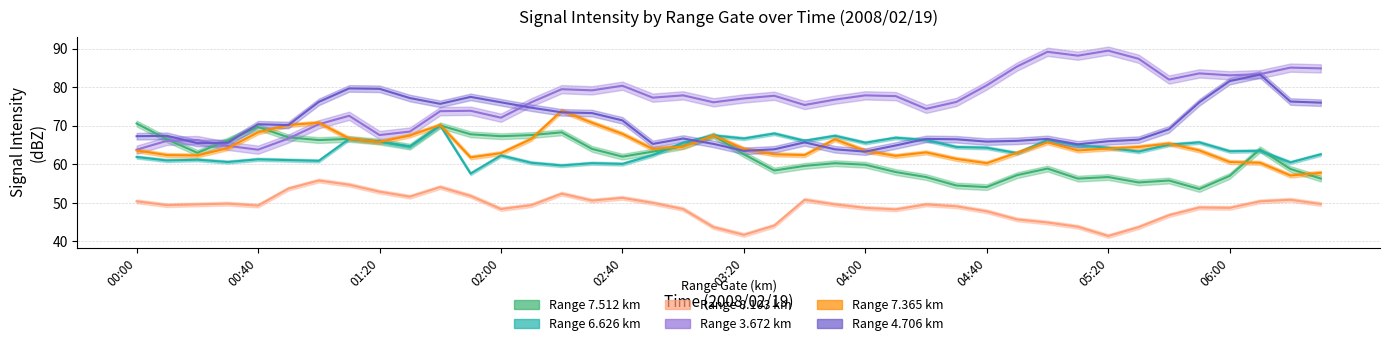

Rank the series by their maximum value, from highest to lowest.

  3.672,   4.706,   7.365,   7.512,   6.626,   8.103